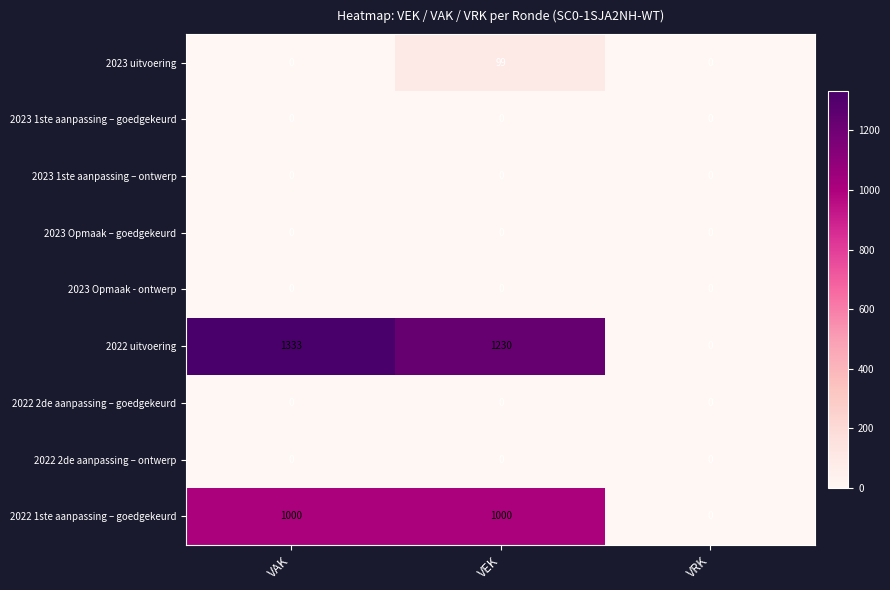

Reading left to right, list all the values displayed in this chart.

2023 uitvoering: 0	99	0
2023 1ste aanpassing – goedgekeurd: 0	0	0
2023 1ste aanpassing – ontwerp: 0	0	0
2023 Opmaak – goedgekeurd: 0	0	0
2023 Opmaak - ontwerp: 0	0	0
2022 uitvoering: 1333	1230	0
2022 2de aanpassing – goedgekeurd: 0	0	0
2022 2de aanpassing – ontwerp: 0	0	0
2022 1ste aanpassing – goedgekeurd: 1000	1000	0